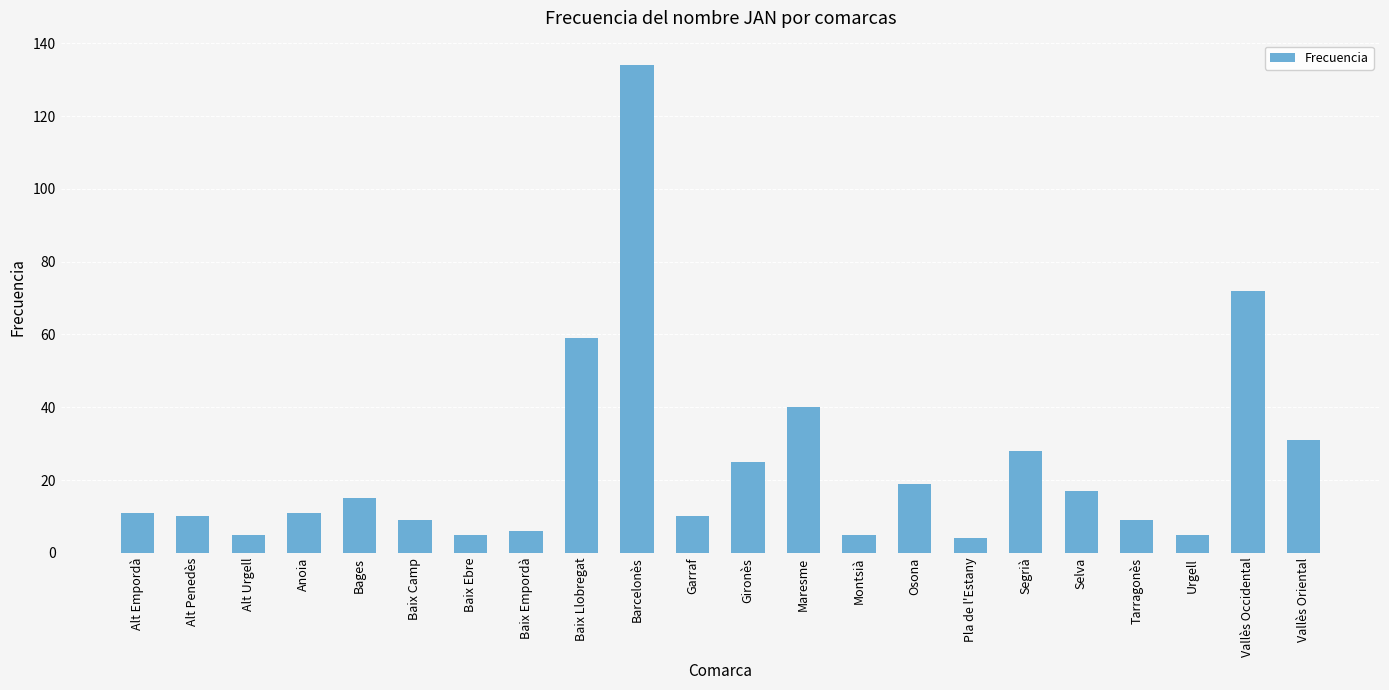

Reading left to right, list all the values displayed in this chart.

11	10	5	11	15	9	5	6	59	134	10	25	40	5	19	4	28	17	9	5	72	31